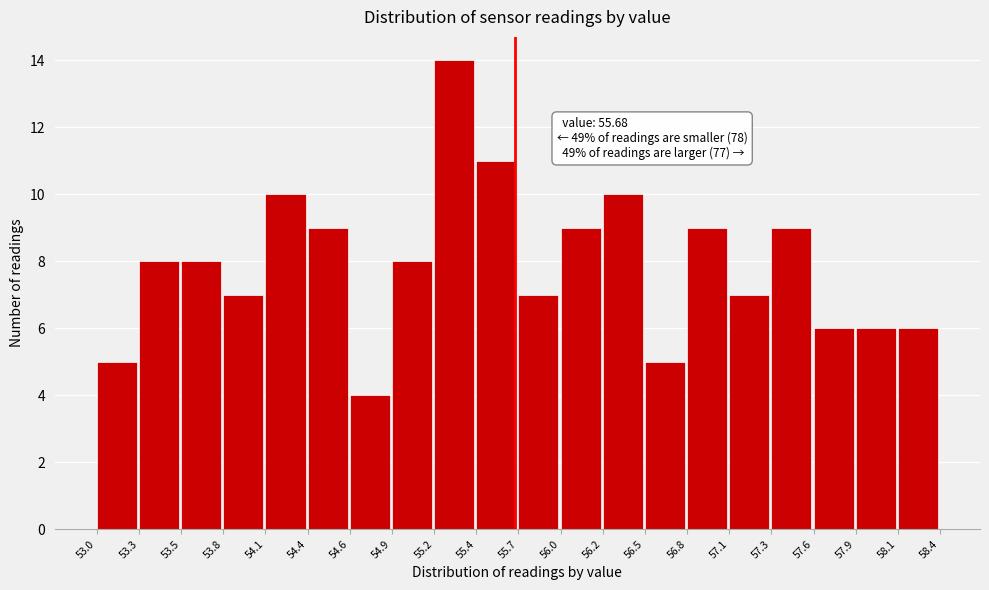

Over which range of the x-axis is the bar tallest?

55.2 to 55.4